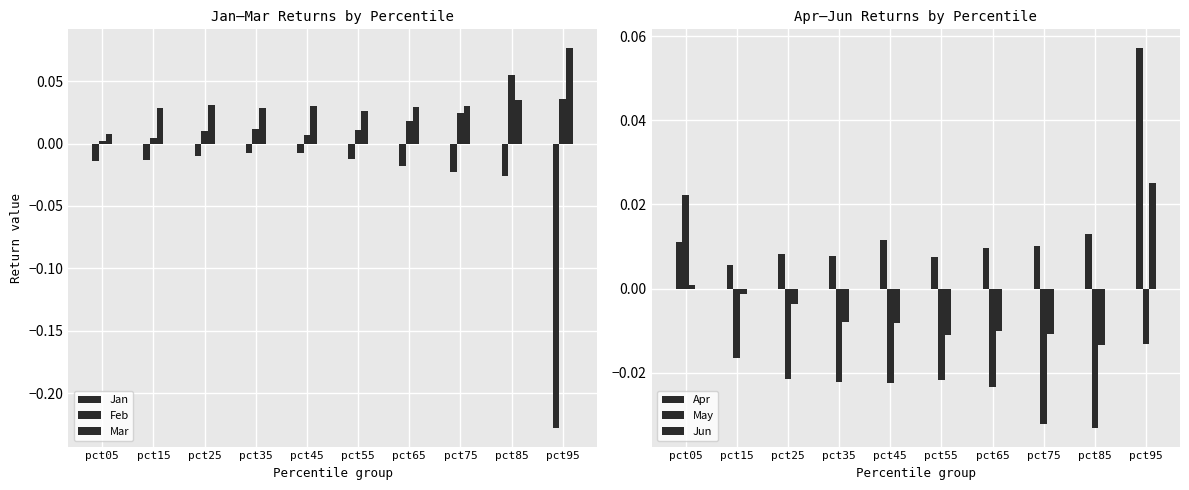

The May series shows -0.0 at pct55. True or false?

False